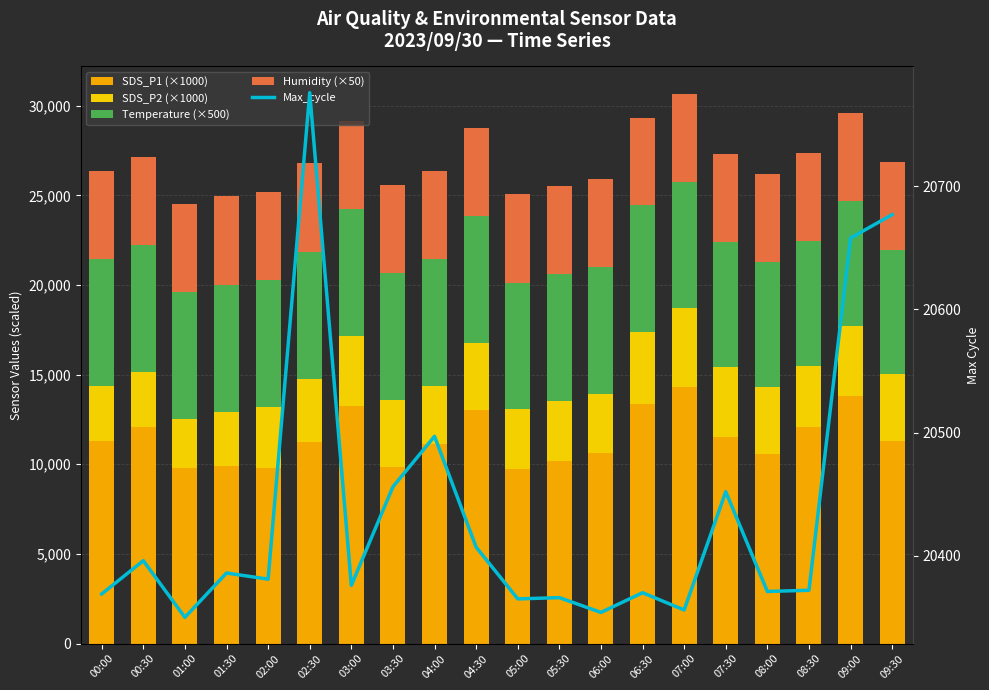

What is the value of the Max_cycle bar at the 5th from the left?

20381.0